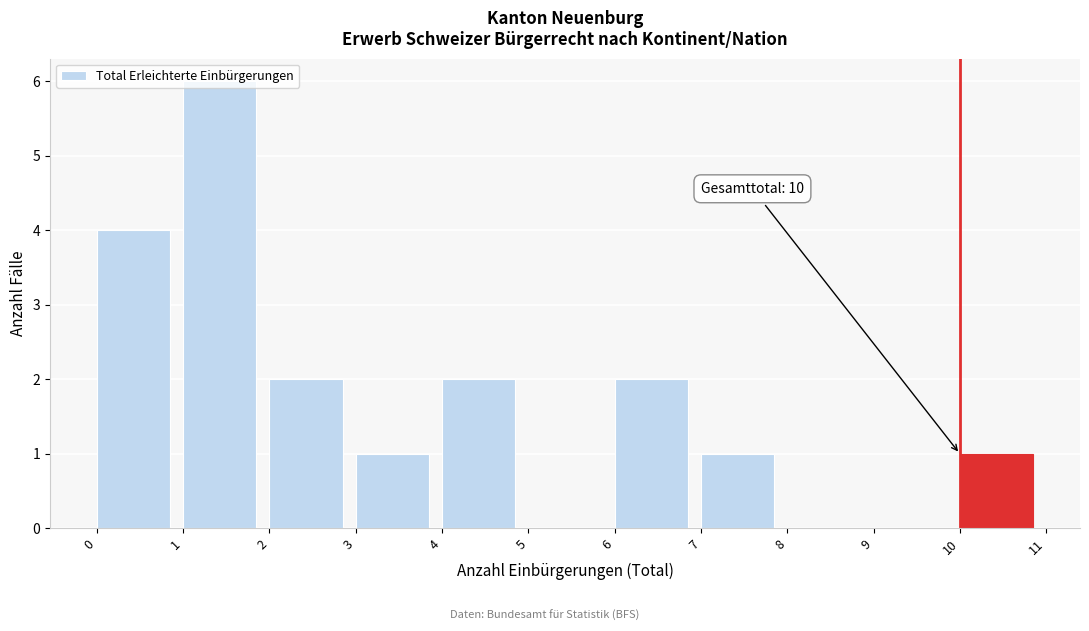

Over which range of the x-axis is the bar tallest?

1 to 2